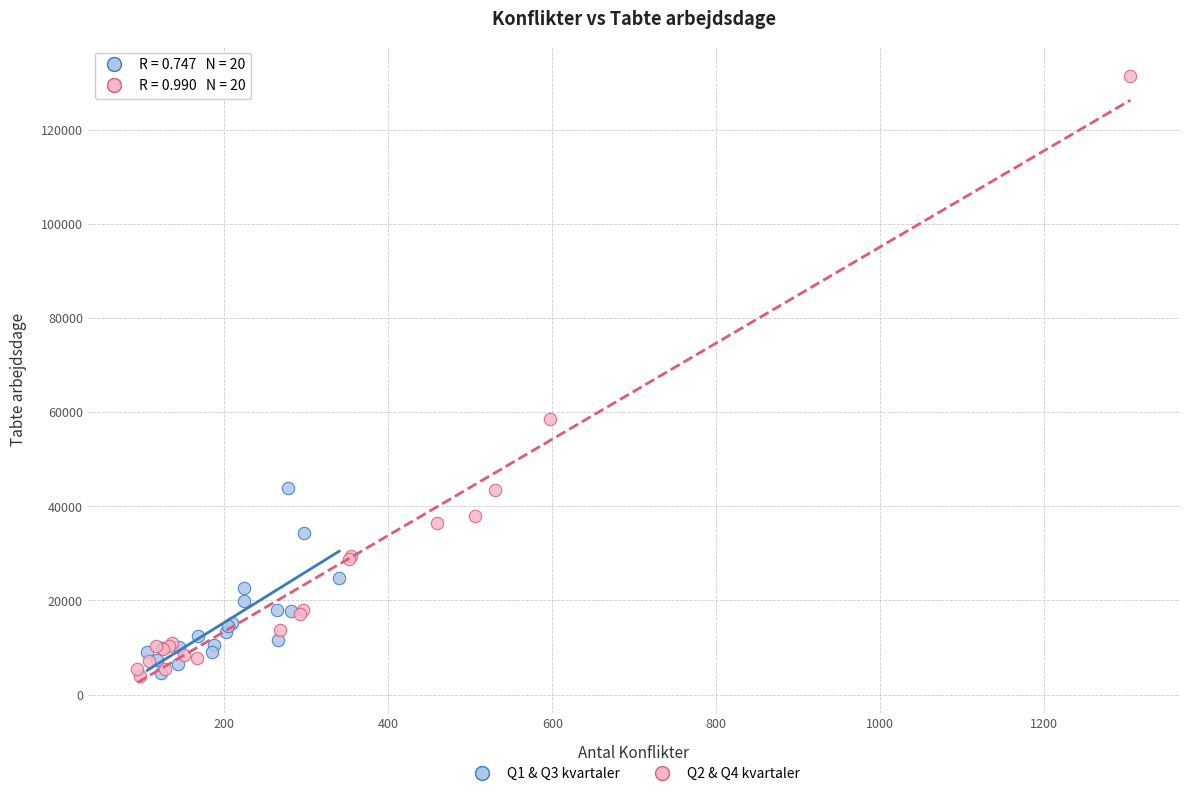

Which series has the largest Y range (max minus min)?

Q2 & Q4 kvartaler